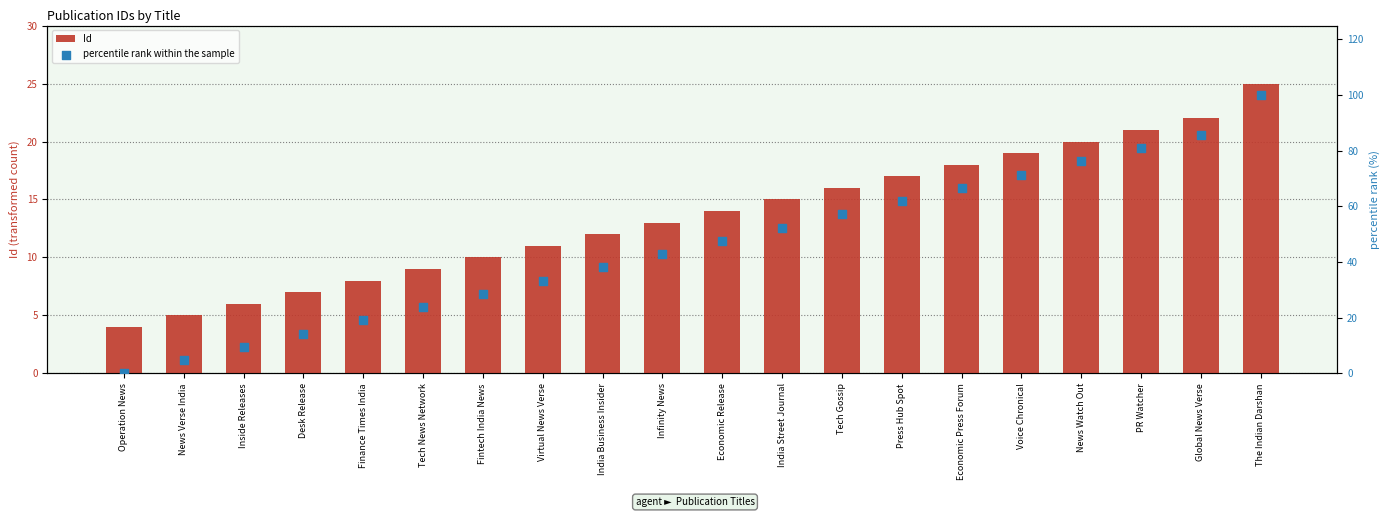

What are all the series names shown in the legend?

Id, percentile rank within the sample